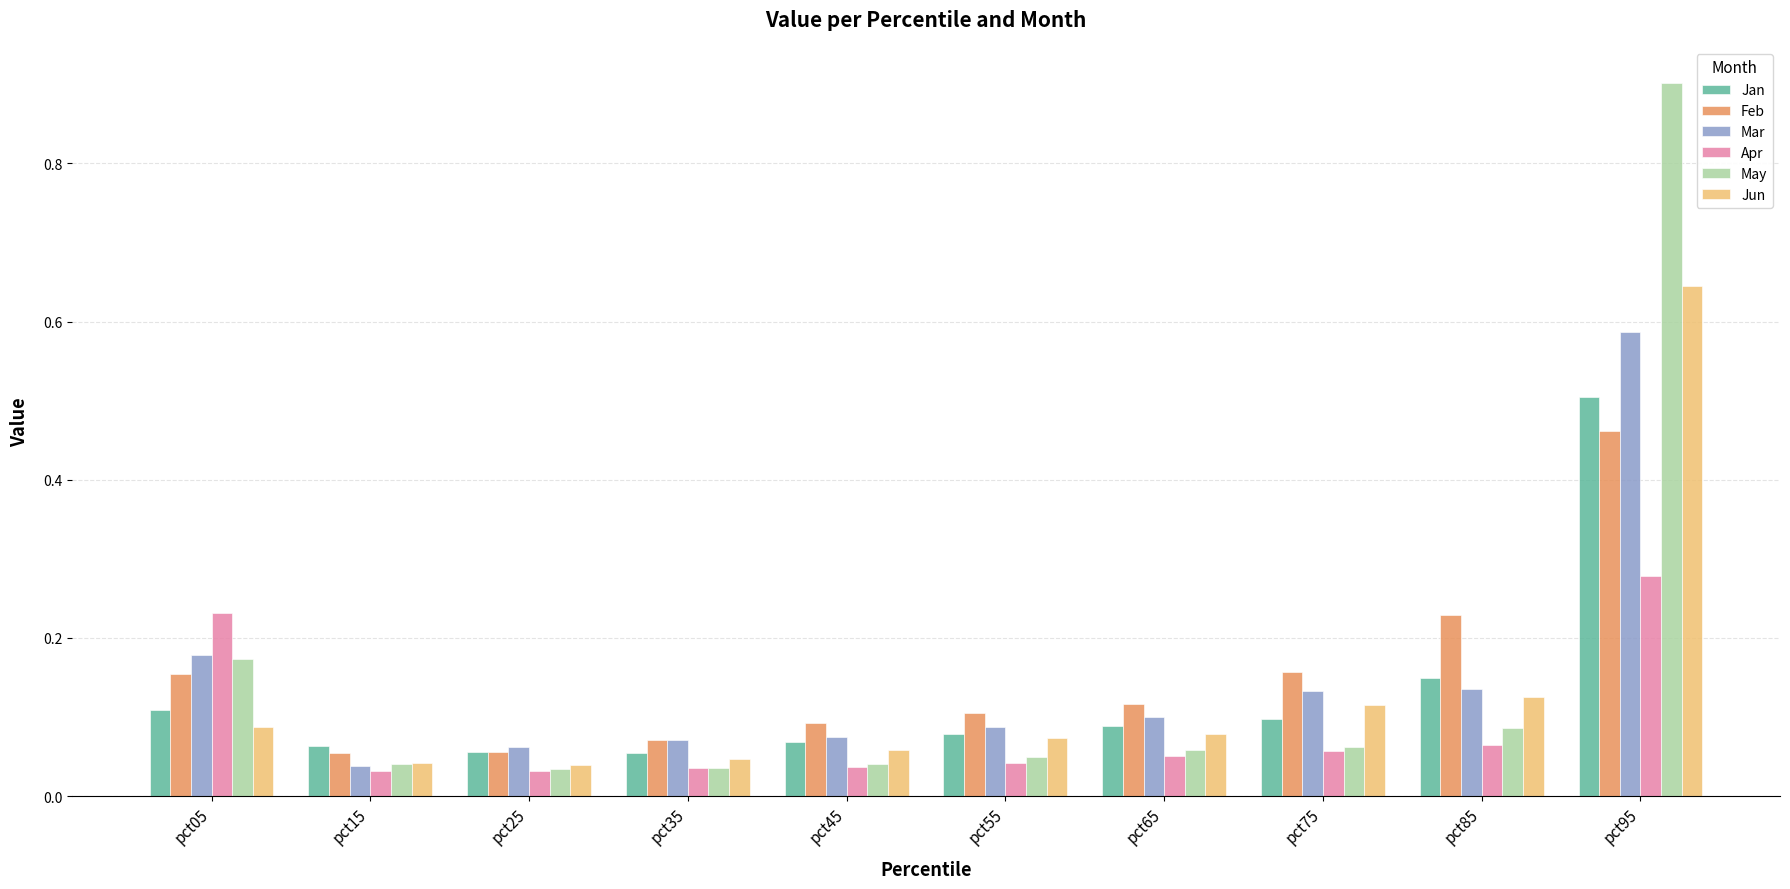

Between pct25 and pct85, which series saw the biggest shift?

Feb